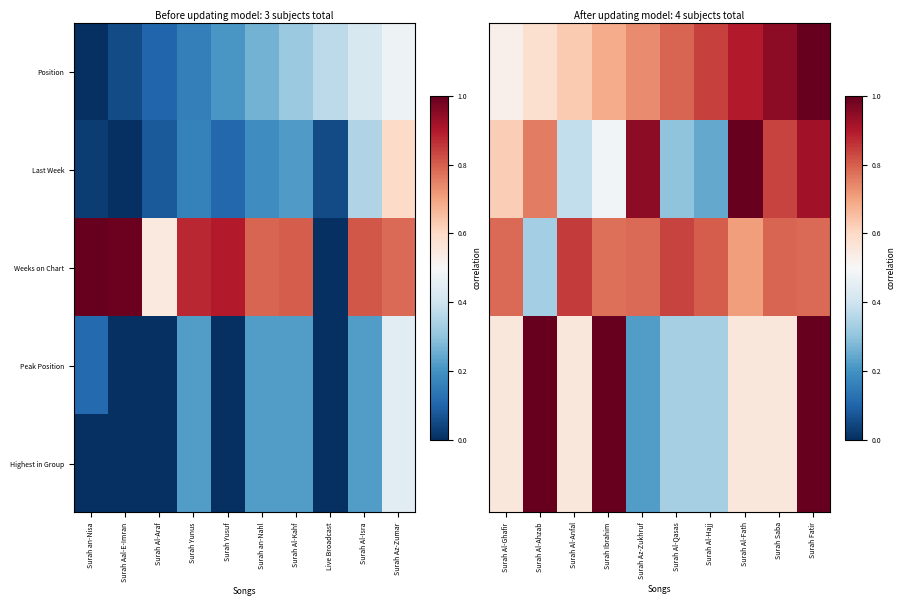

What is the difference between the highest and lowest values at Surah Al-Qasas?

0.5